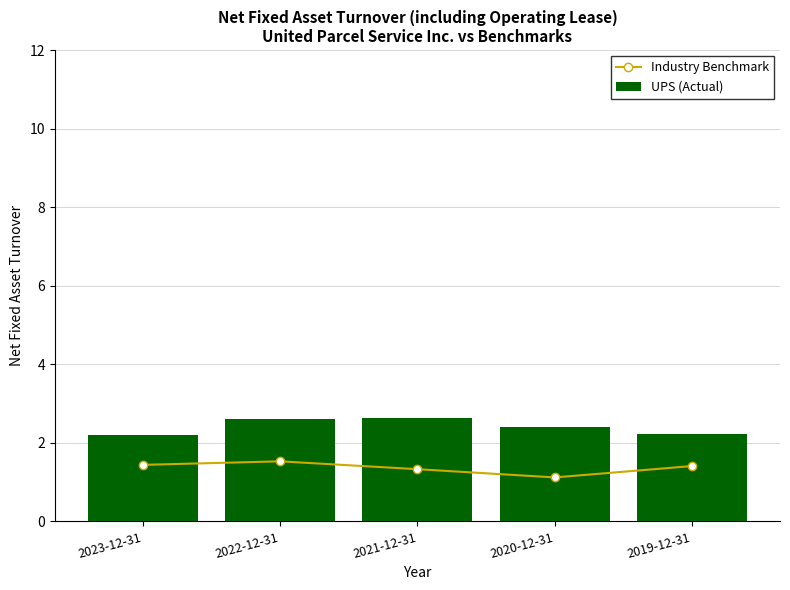

Where is UPS (Actual) nearest to the value 2?

2023-12-31